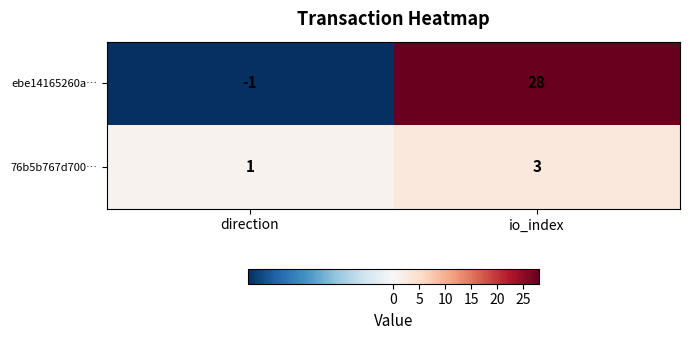

Which series changed the most between direction and io_index?

ebe14165260a…